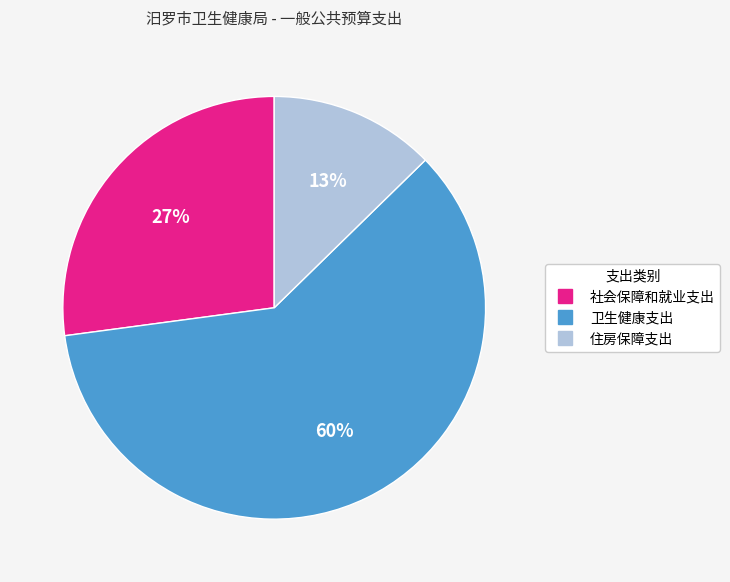

What is the majority slice?

卫生健康支出